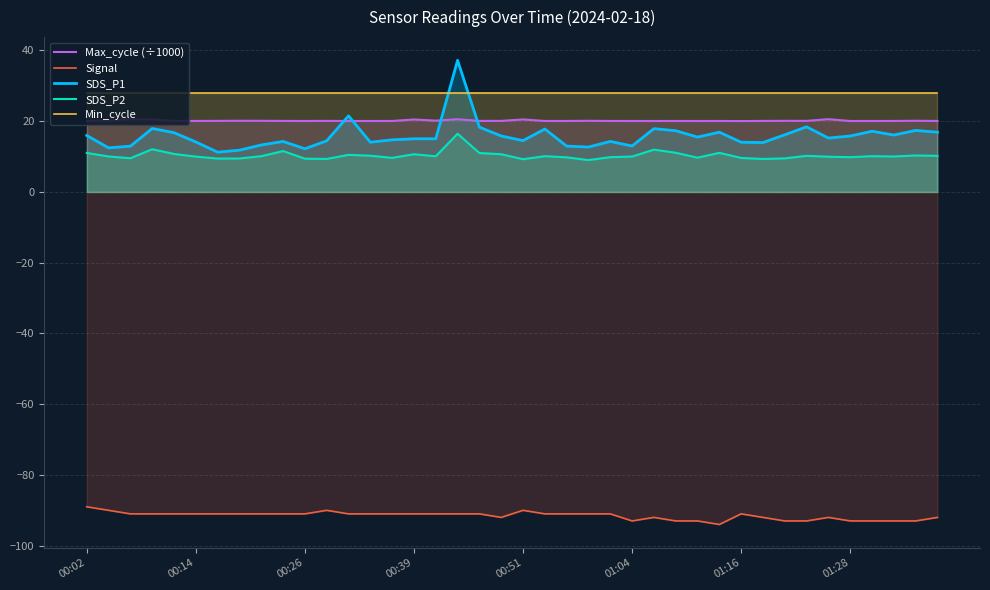

What is the minimum value for SDS_P2?

9.0